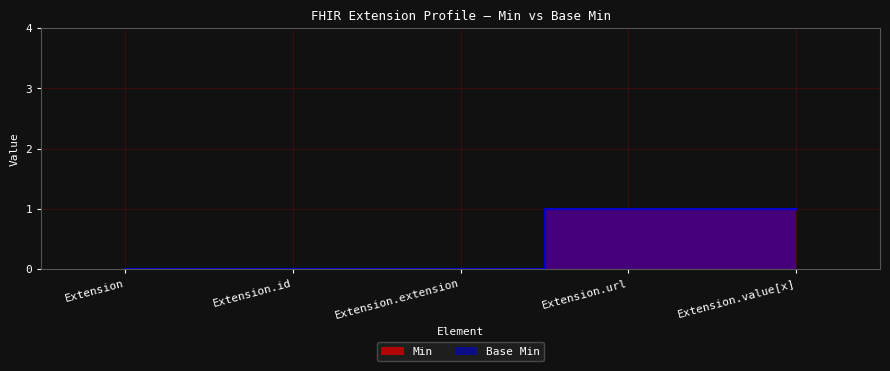

What is the value of the Base Min point at the 5th from the left?

1